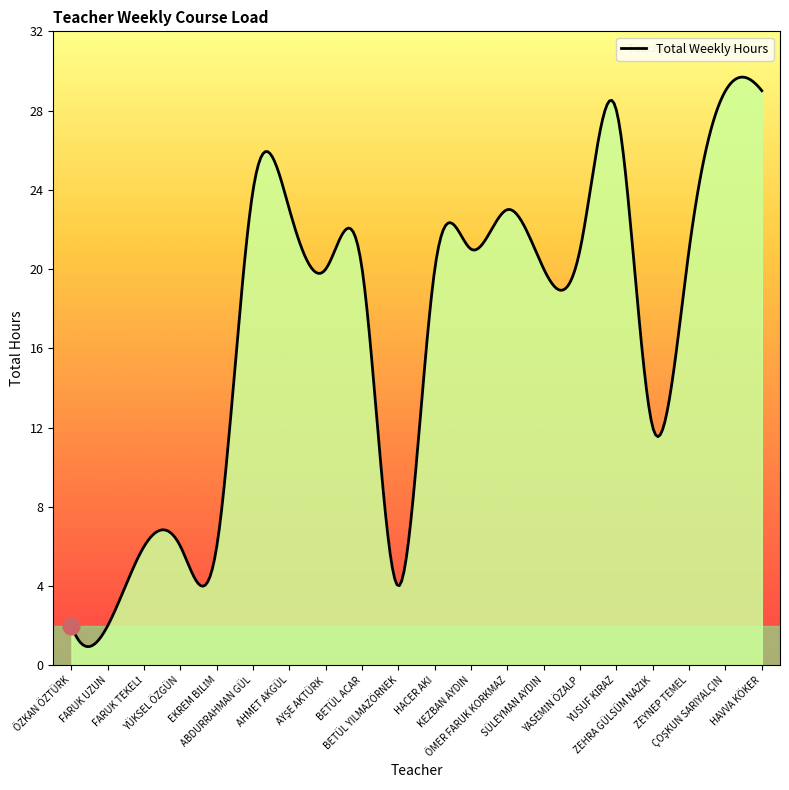

What is the difference between the maximum and minimum values?

28.7